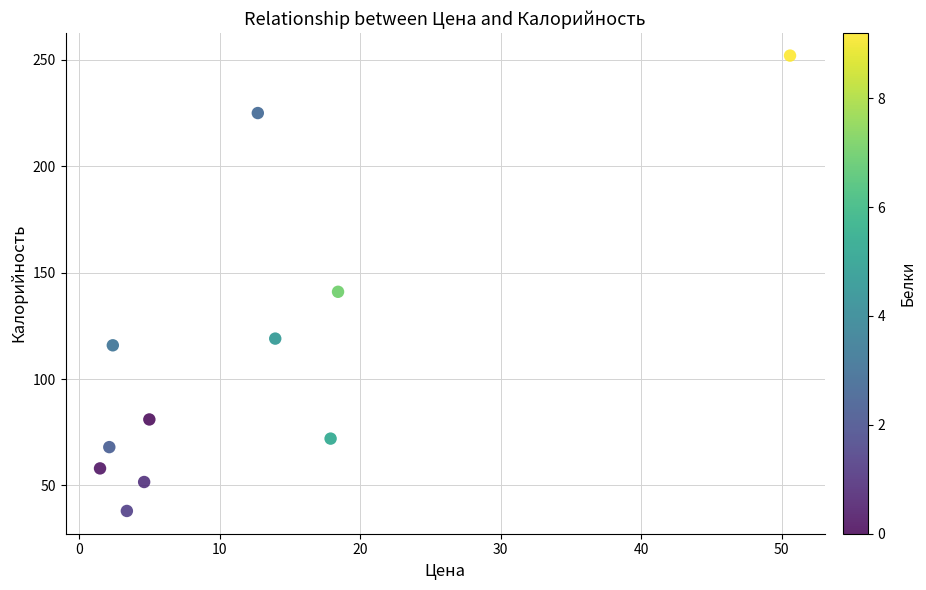

What is the average Y value?

111.0